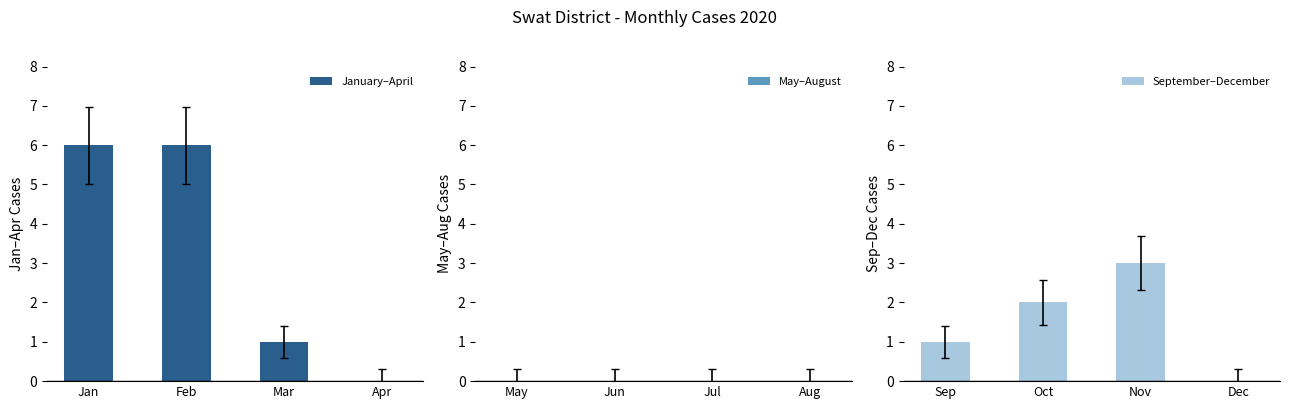

What is the maximum value for January–April?

6